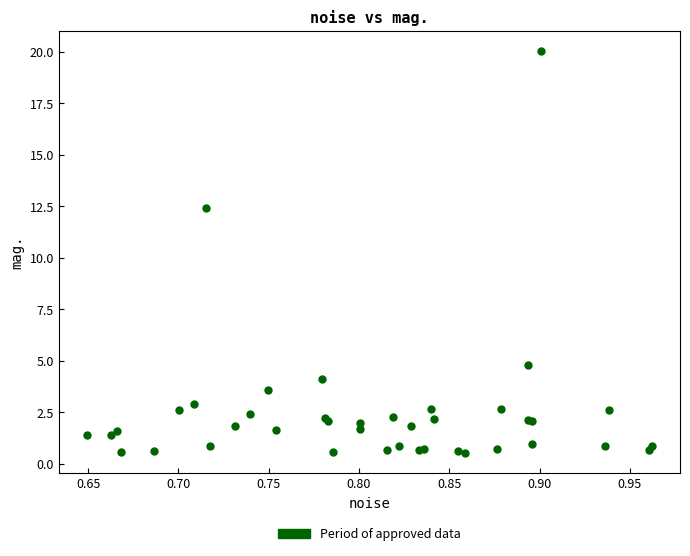

What Y value in the scatter plot is closest to 10?

12.4